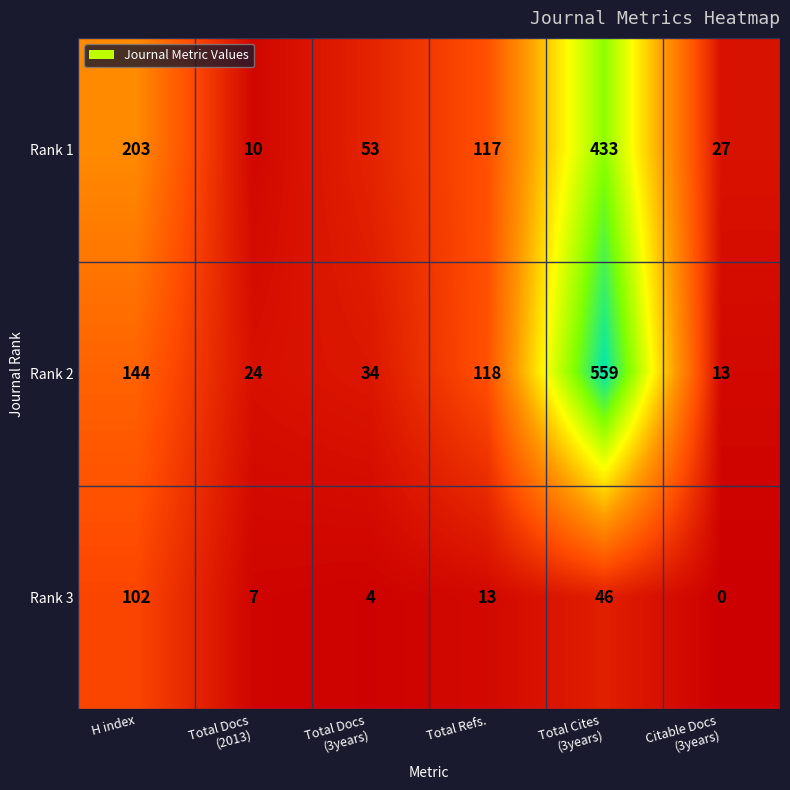

At which category is the sum across all series the highest?

Total Cites
(3years)